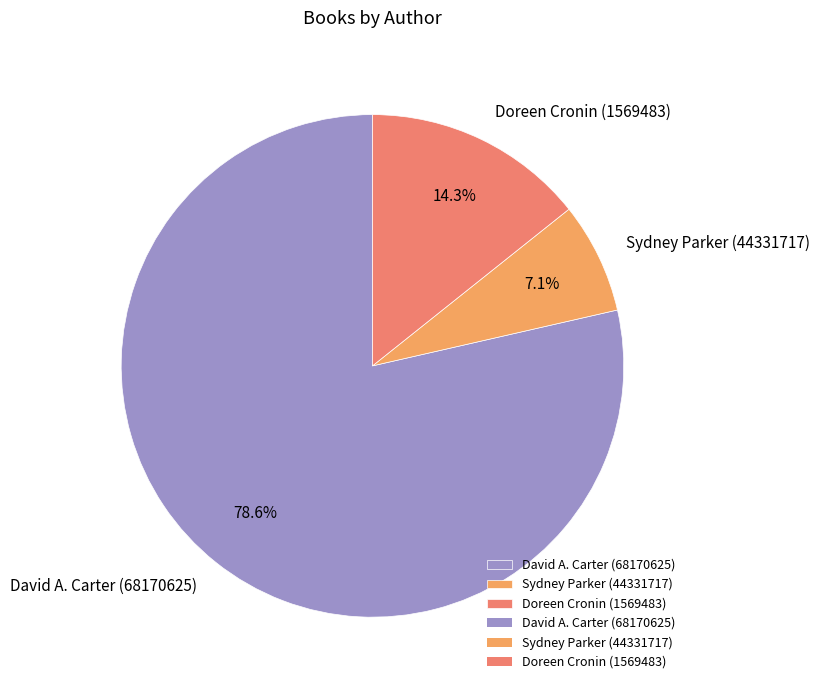

What is the total percentage of Sydney Parker (44331717) and Doreen Cronin (1569483)?

21.4%